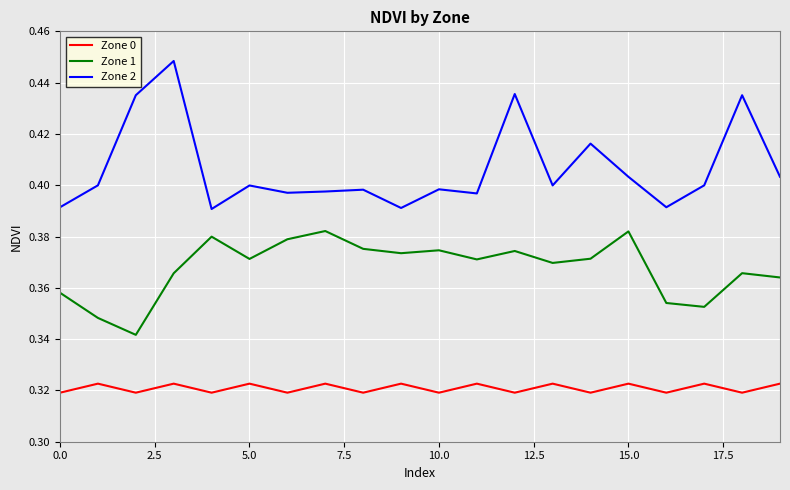

At how many categories does at least one series exceed 0?

20